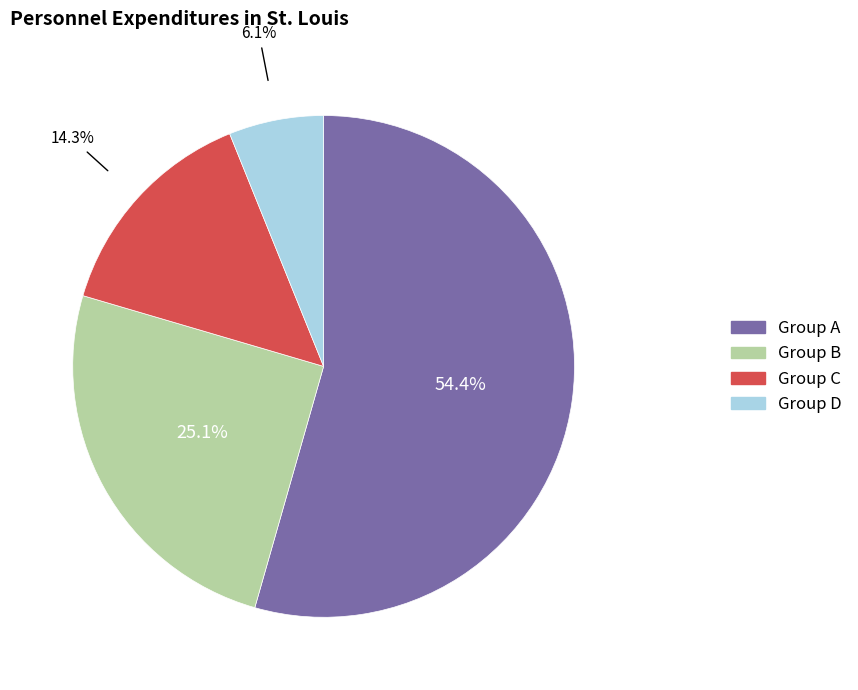

Is there any slice that represents more than half of the pie?

Yes